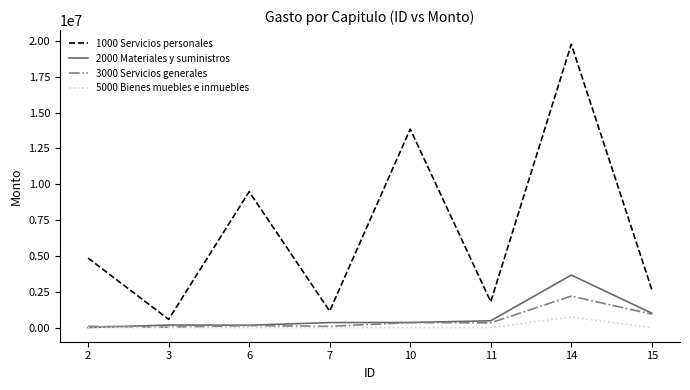

List the series in order of their peak value, highest first.

1000 Servicios personales, 2000 Materiales y suministros, 3000 Servicios generales, 5000 Bienes muebles e inmuebles